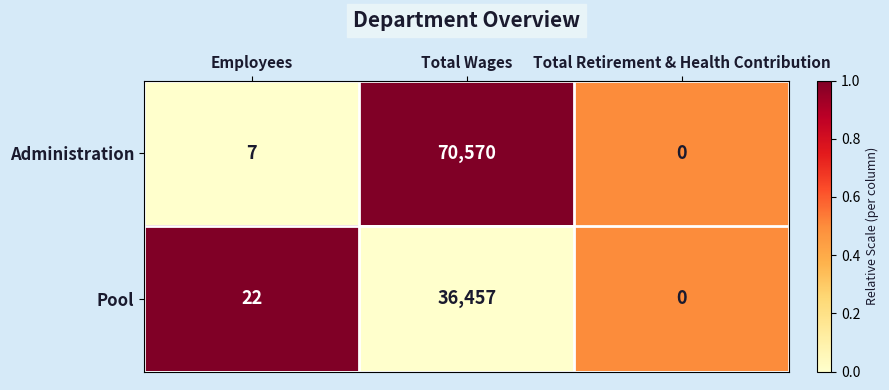

Between Employees and Total Retirement & Health Contribution, which series saw the biggest shift?

Pool